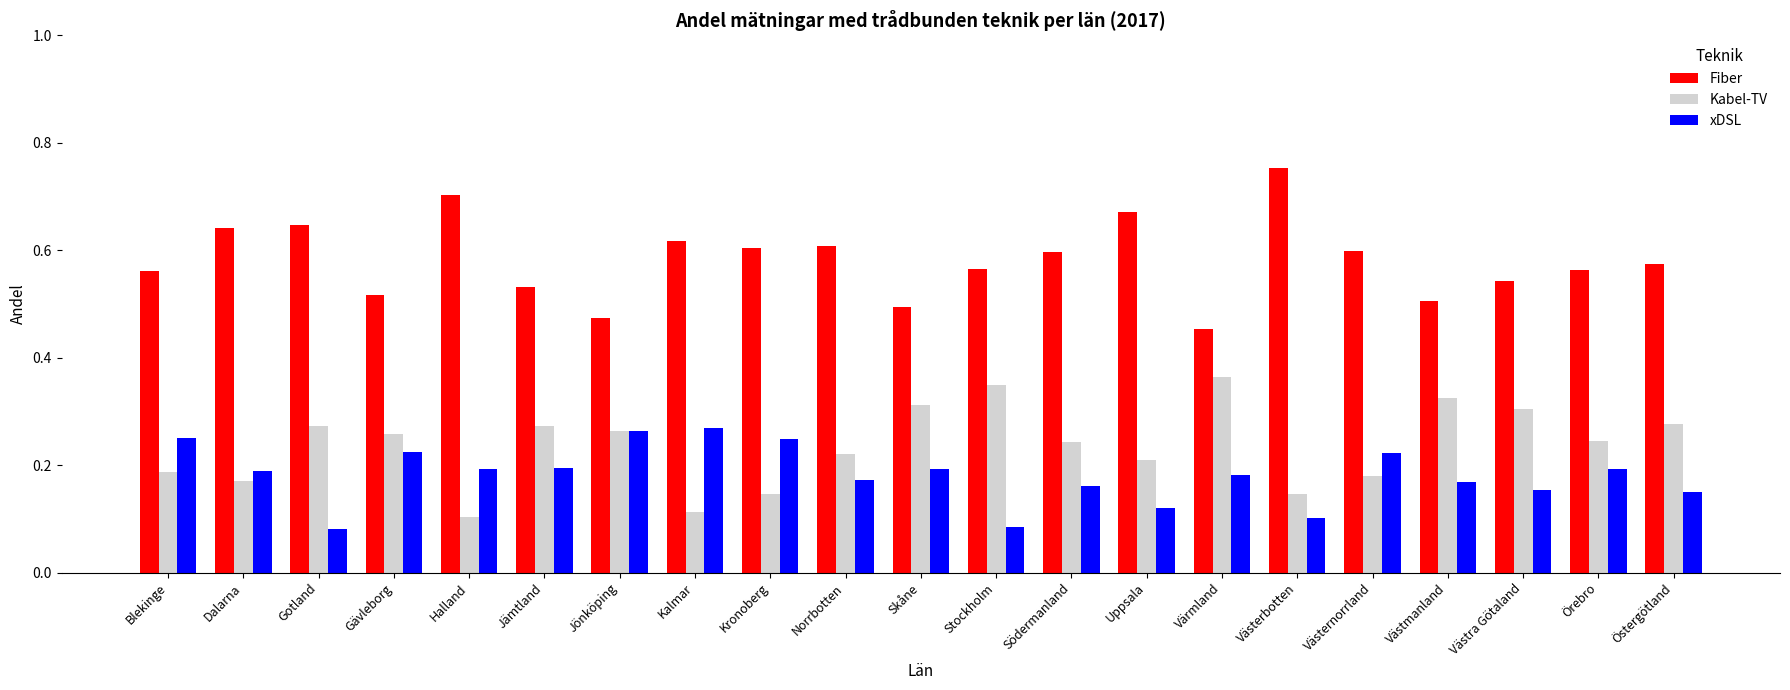

Which category has the highest value across all series?

Västerbotten